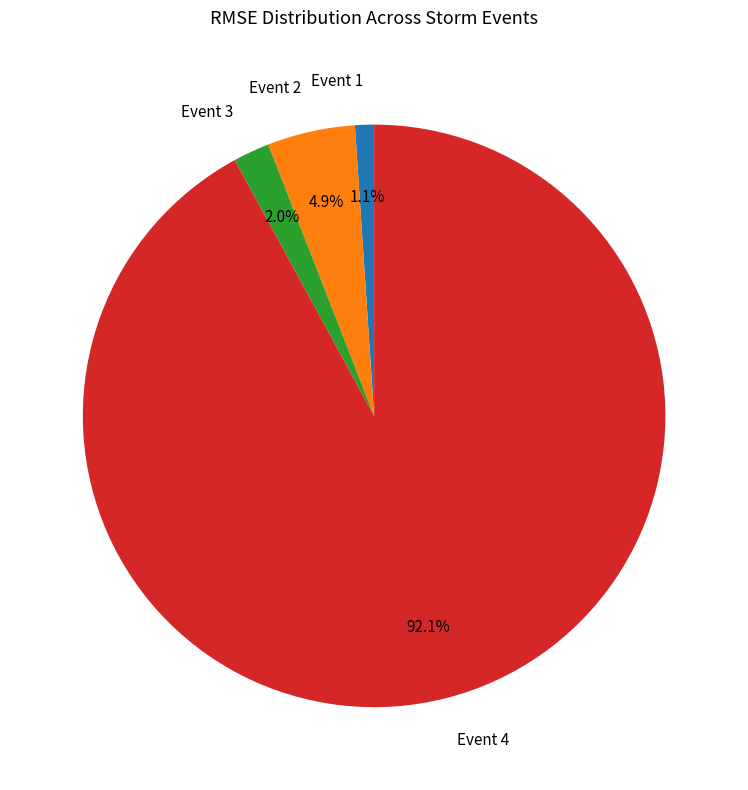

Which slice is the smallest?

Event 1